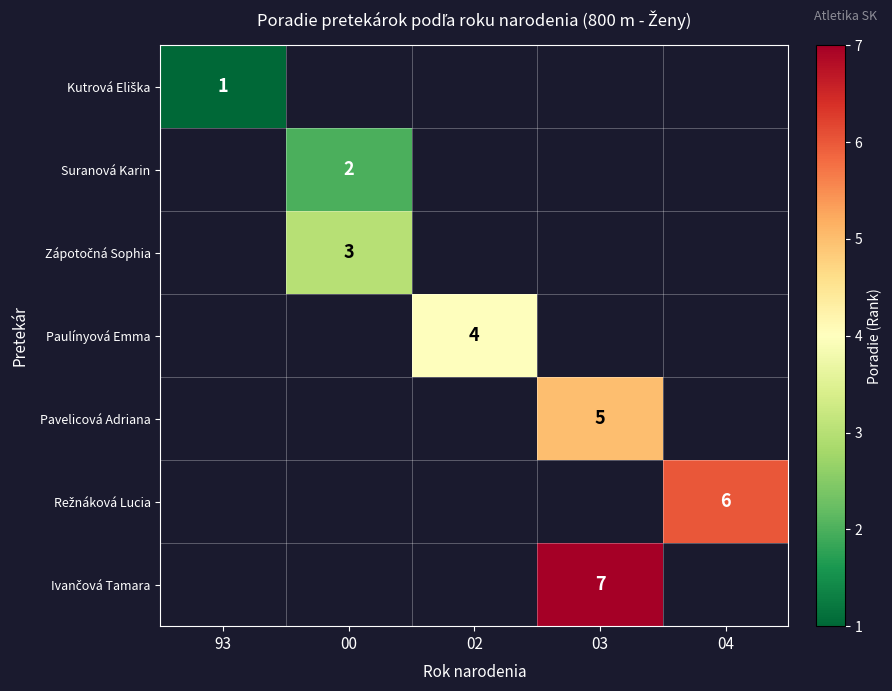

The value of Paulínyová Emma at 02 is 2.6. True or false?

False